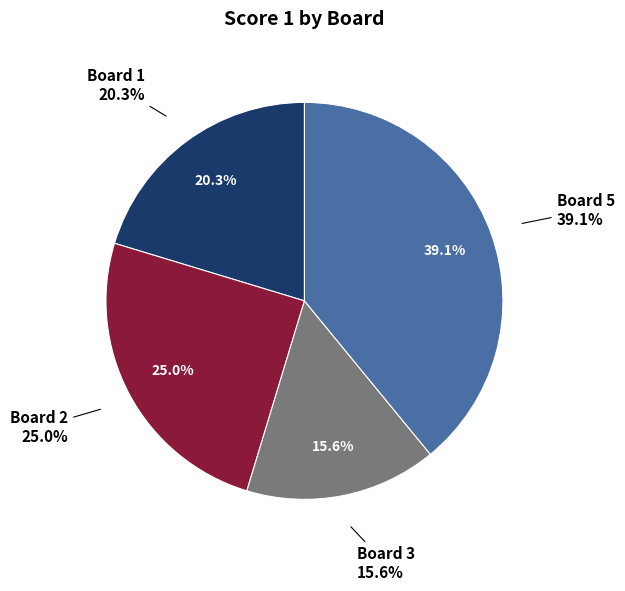

True or false: Board 5 accounts for 39% of the total.

True